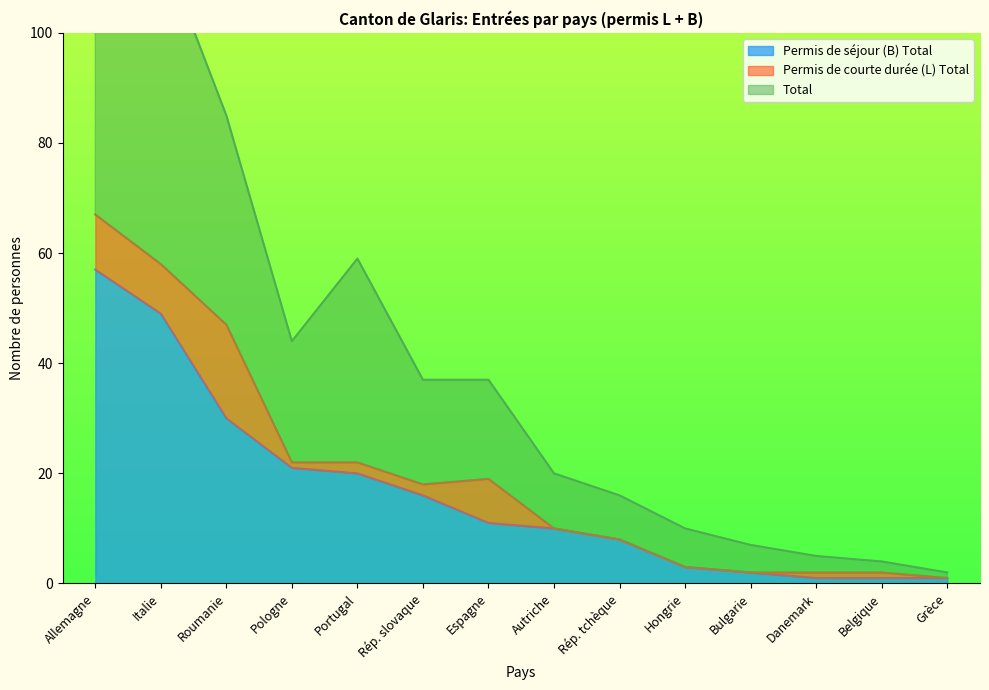

What is the highest value of the Permis de séjour (B) Total series?

57